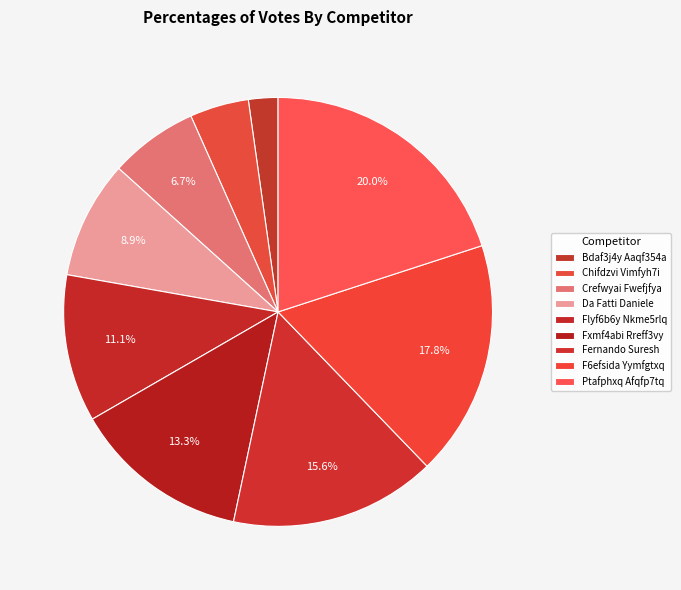

To the nearest percent, what is the combined percentage of Da Fatti Daniele and F6efsida Yymfgtxq?

27%